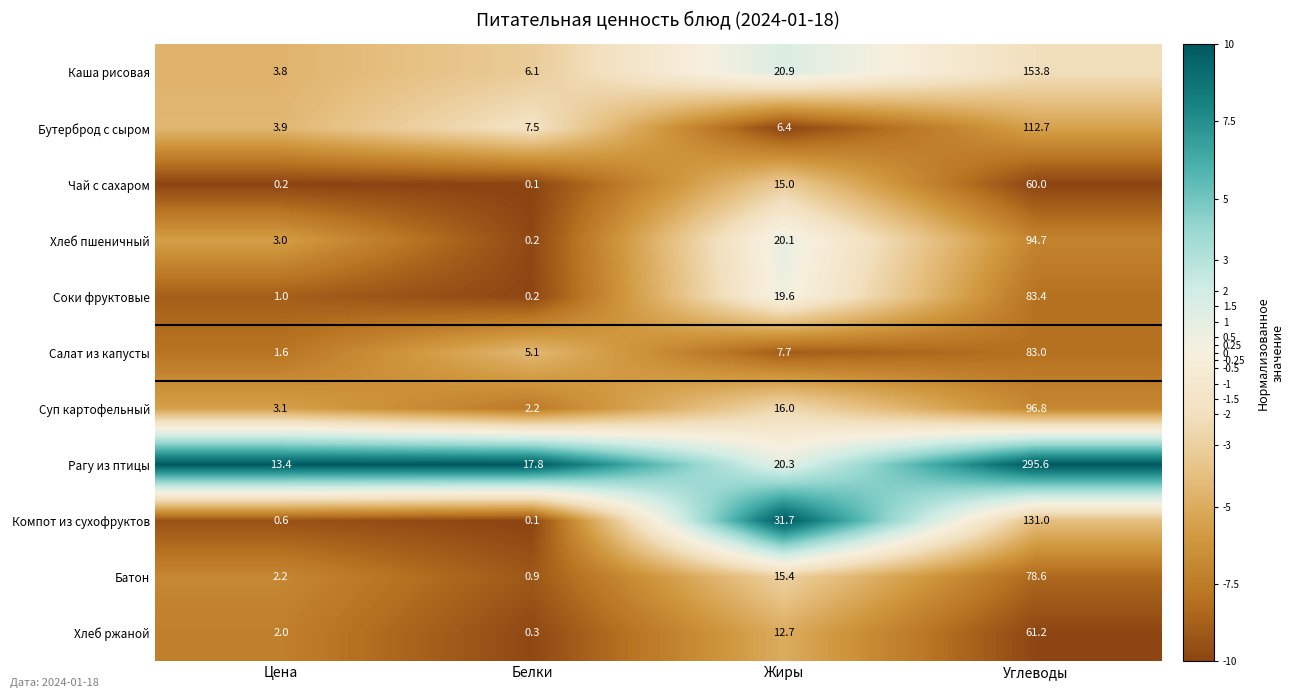

Is it true that Хлеб пшеничный equals 3.0 at Цена?

True